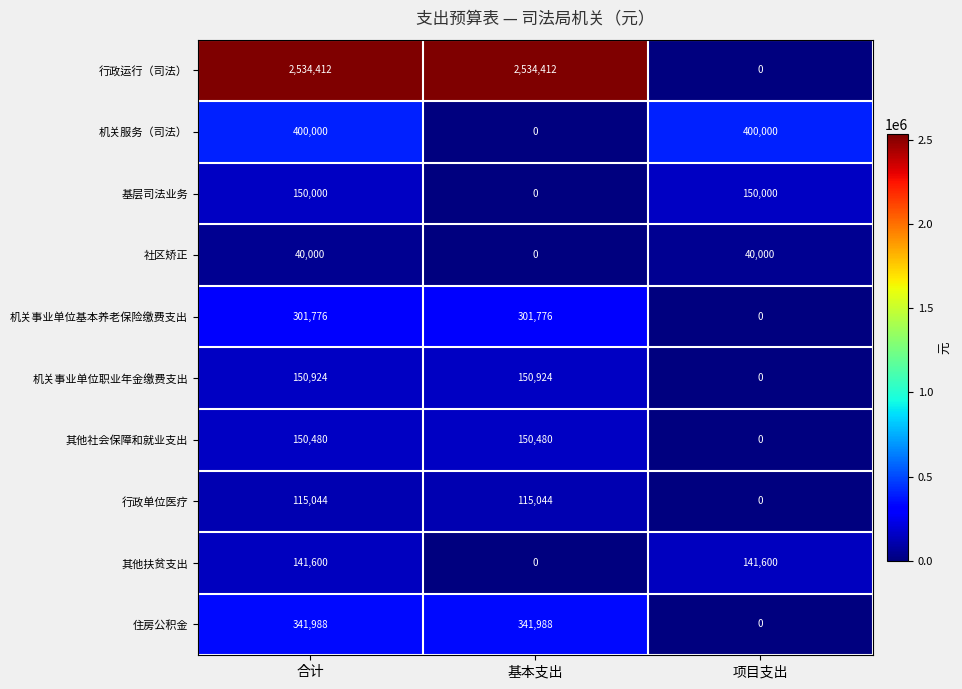

True or false: 住房公积金 has a value of -204043 at 项目支出.

False